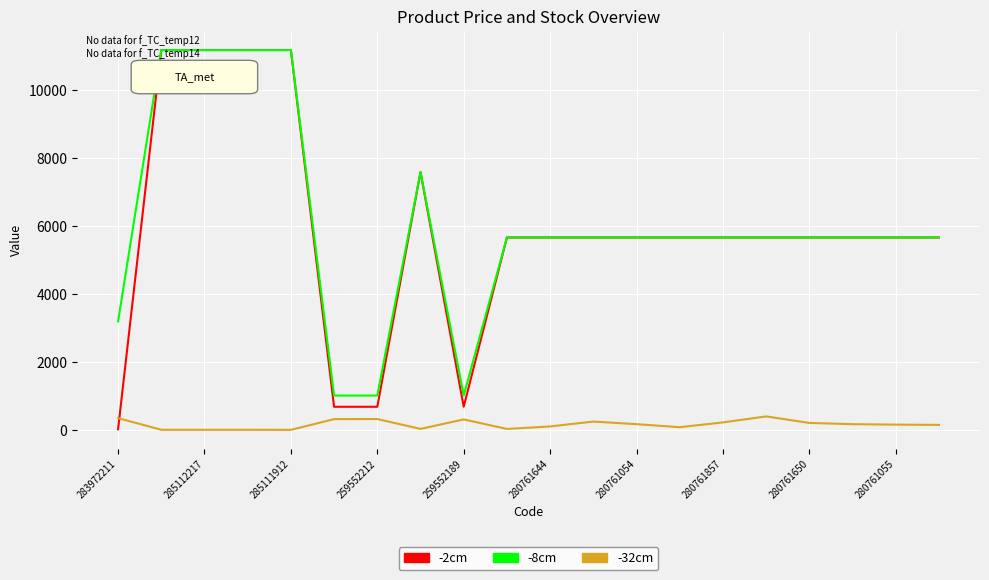

Which series ends up on top after the final intersection of -2cm and -32cm?

-2cm